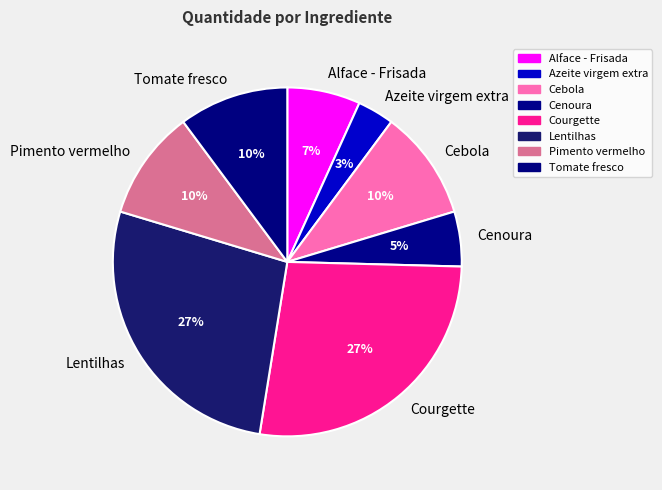

Is the sum of Azeite virgem extra and Cenoura greater than half?

No